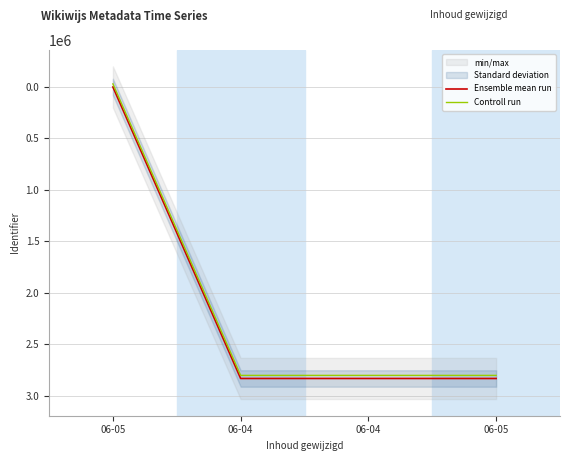

Reading left to right, extract all data points from this chart.

Ensemble mean run: 0	2831378	2831384	2831547
Controll run: -30000	2801378	2801384	2801547